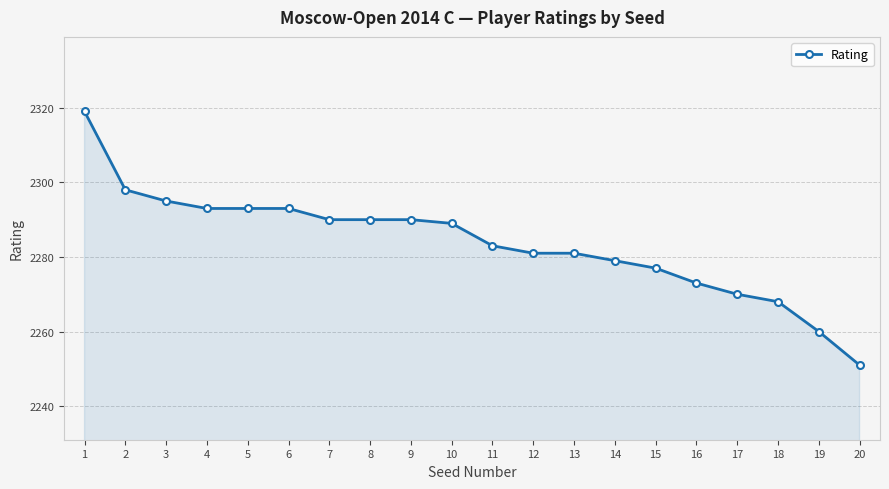

Where does the data first go above 2289?

1